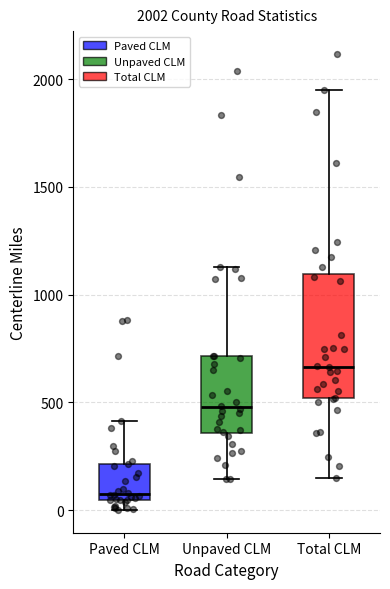

Comparing the boxes themselves (not the whiskers), which one is the tallest?

Total CLM